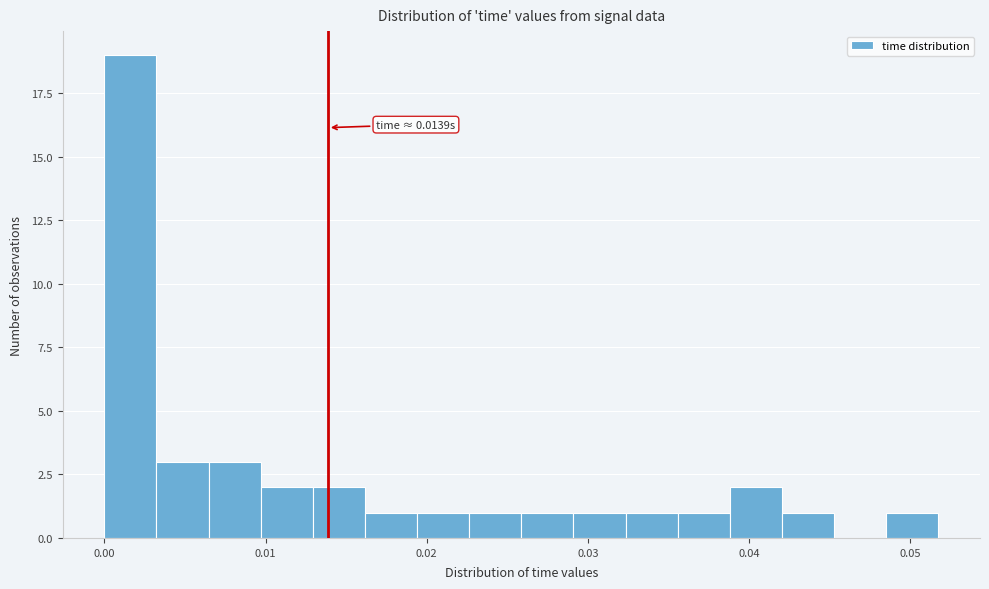

Around what value on the x-axis is the tallest bar? Give the approximate position of its centre, as read against the axis.

0.002